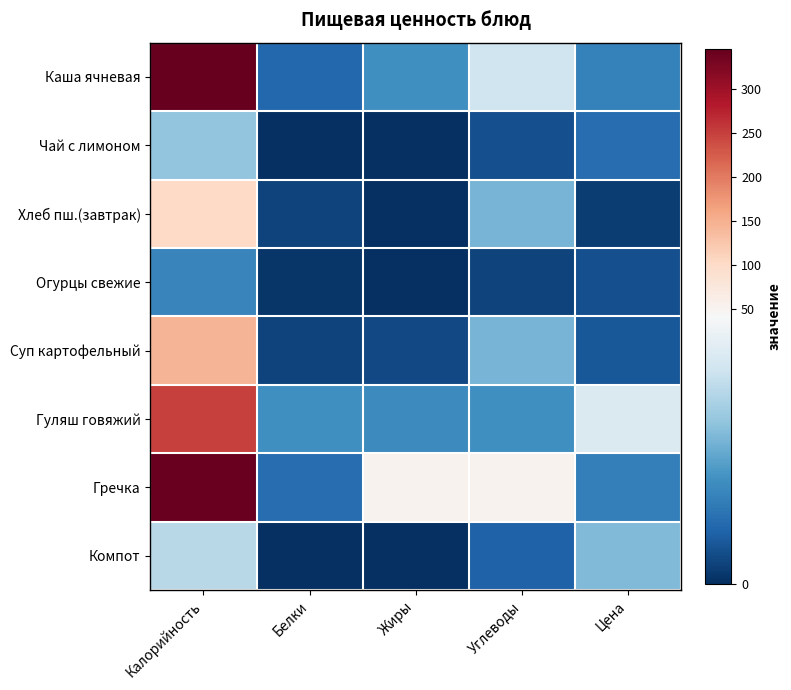

Reading right to left, what are all the values shown in this chart?

Каша ячневая: Цена=13.4	Углеводы=33.0	Жиры=16.0	Белки=9.0	Калорийность=346.0
Чай с лимоном: Цена=9.9	Углеводы=5.0	Жиры=0.0	Белки=0.0	Калорийность=25.0
Хлеб пш.(завтрак): Цена=2.1	Углеводы=22.0	Жиры=0.0	Белки=3.0	Калорийность=102.0
Огурцы свежие: Цена=5.1	Углеводы=3.0	Жиры=0.0	Белки=1.0	Калорийность=14.0
Суп картофельный: Цена=6.4	Углеводы=22.0	Жиры=4.0	Белки=3.0	Калорийность=146.0
Гуляш говяжий: Цена=35.5	Углеводы=16.0	Жиры=15.0	Белки=16.0	Калорийность=250.0
Гречка: Цена=13.0	Углеводы=52.0	Жиры=52.0	Белки=10.0	Калорийность=343.0
Компот: Цена=23.1	Углеводы=8.0	Жиры=0.0	Белки=0.0	Калорийность=30.0